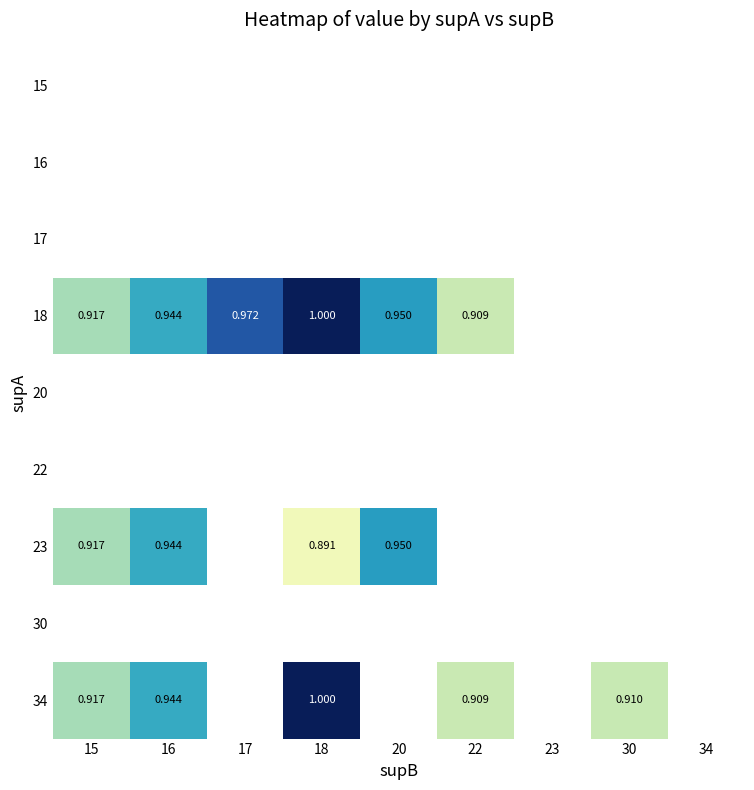

Count the number of categories in the chart.

9